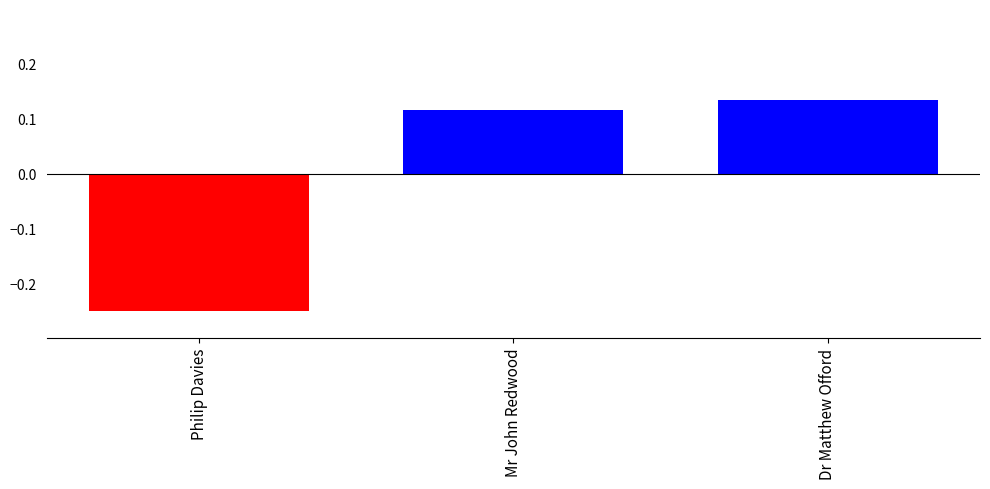

List the labels in order of value, largest first.

Dr Matthew Offord, Mr John Redwood, Philip Davies